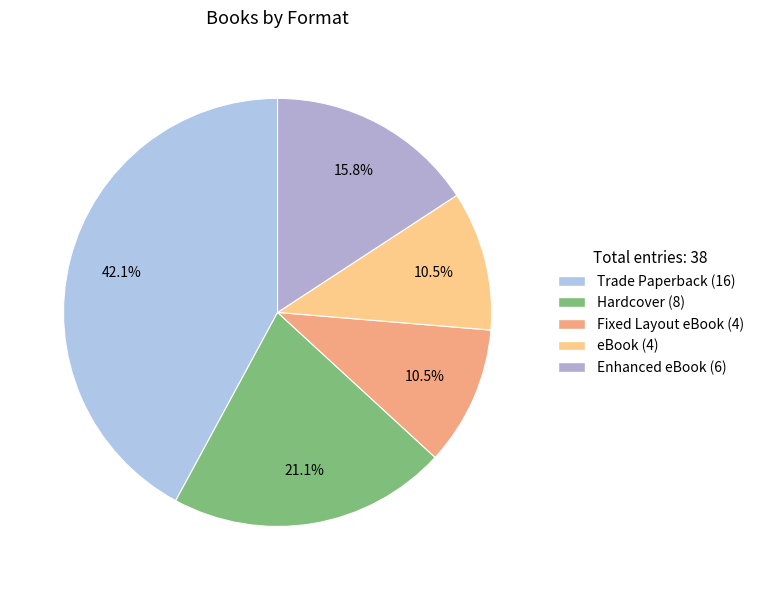

Is it true that eBook is 24% of the pie?

False